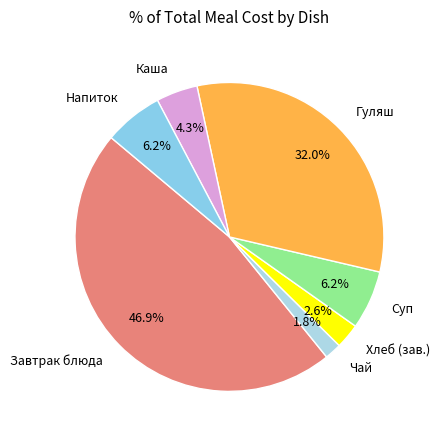

Between Хлеб (зав.) and Каша, which is larger?

Каша